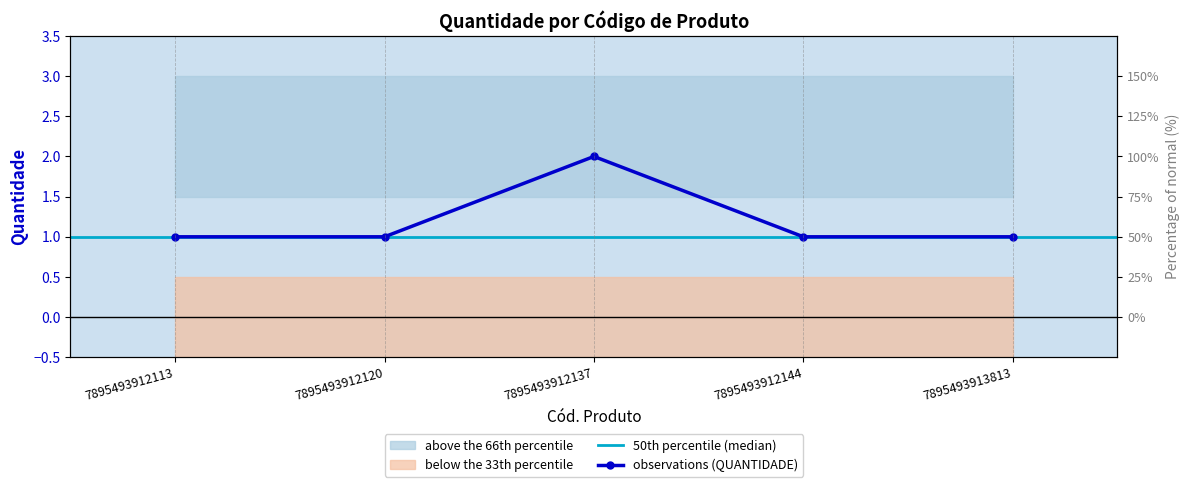

Approximately how many times larger is the value at 7895493912144 compared to 7895493913813?

1.0